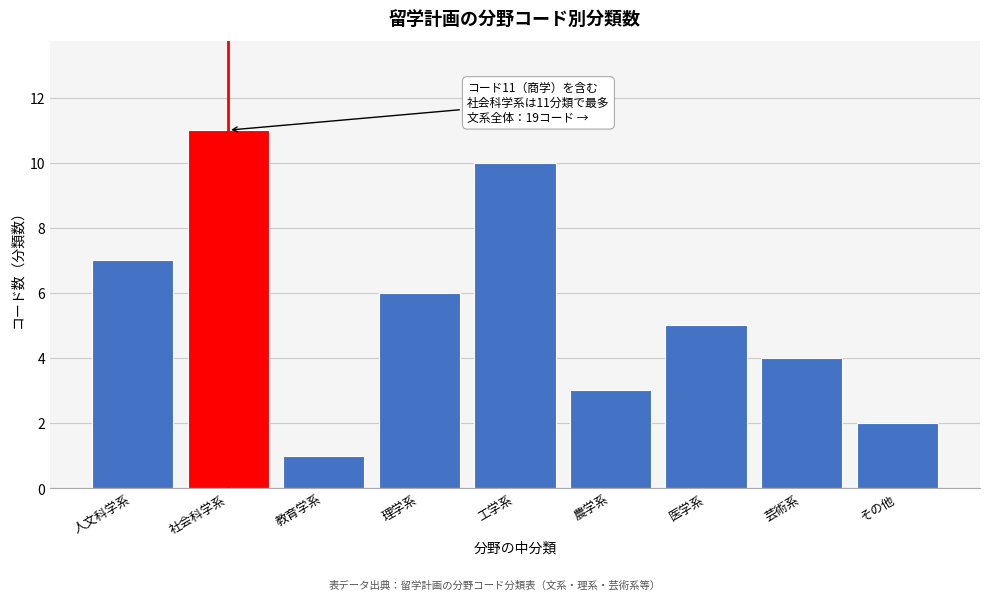

Reading right to left, list all the values displayed in this chart.

その他=2	芸術系=4	医学系=5	農学系=3	工学系=10	理学系=6	教育学系=1	社会科学系=11	人文科学系=7